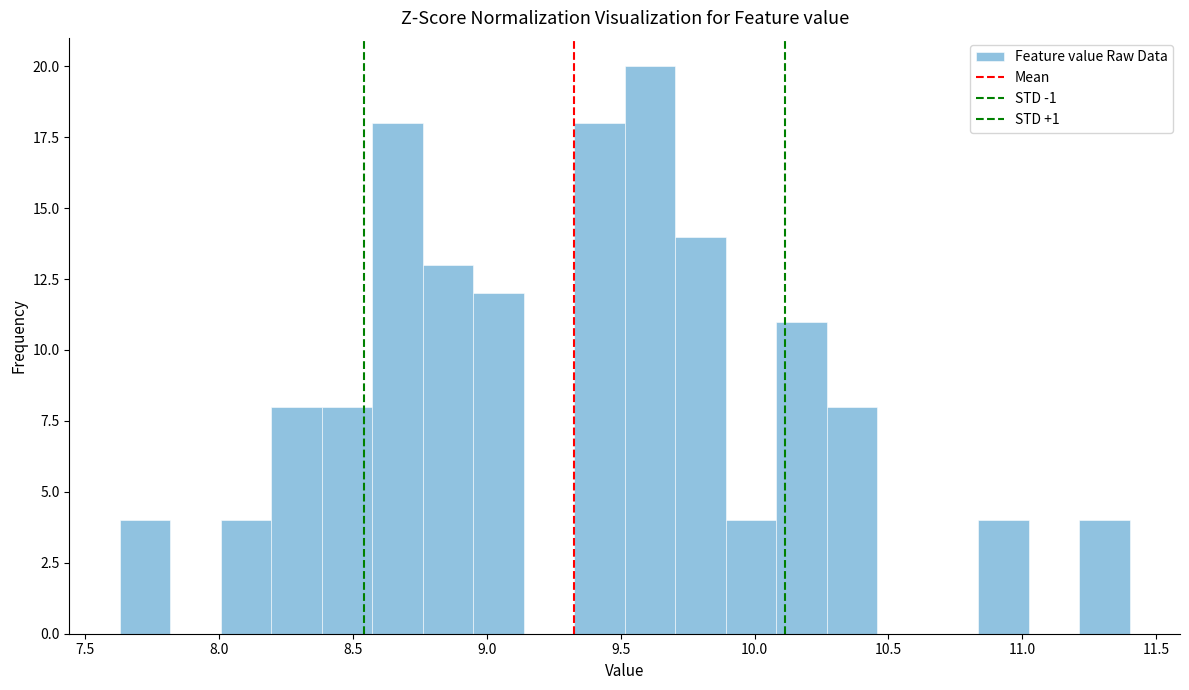

Around what value on the x-axis is the tallest bar? Give the approximate position of its centre, as read against the axis.

9.60